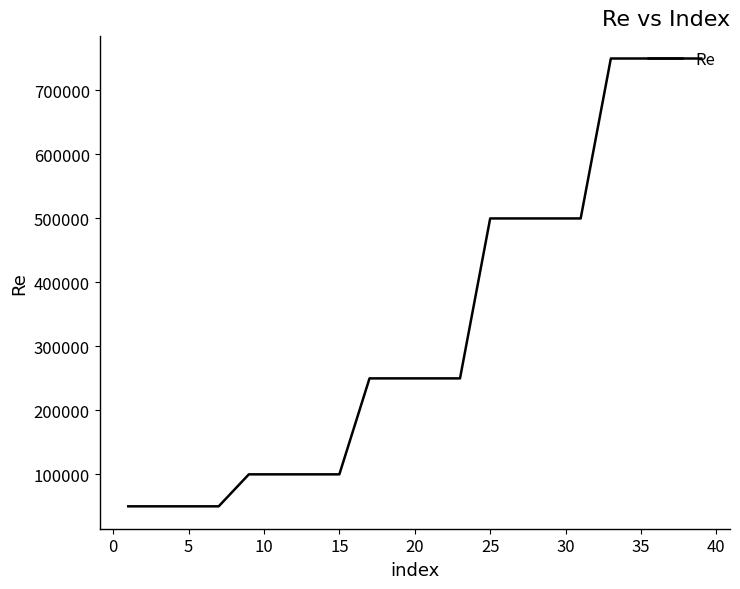

What is the smallest value displayed?

50000